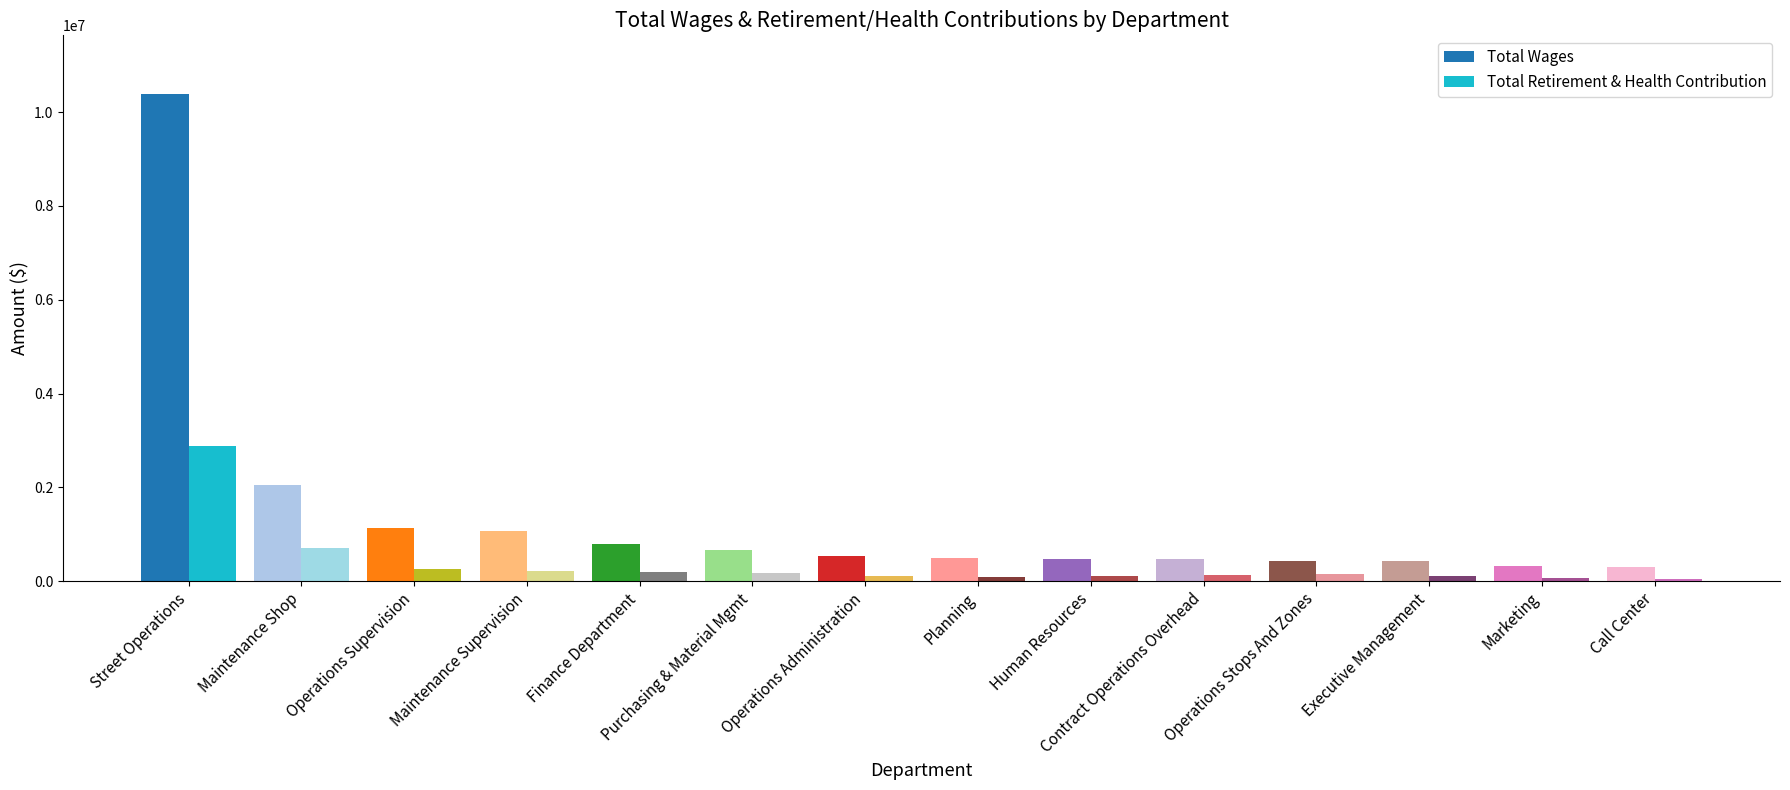

True or false: Total Wages has a value of 677494 at Maintenance Supervision.

False